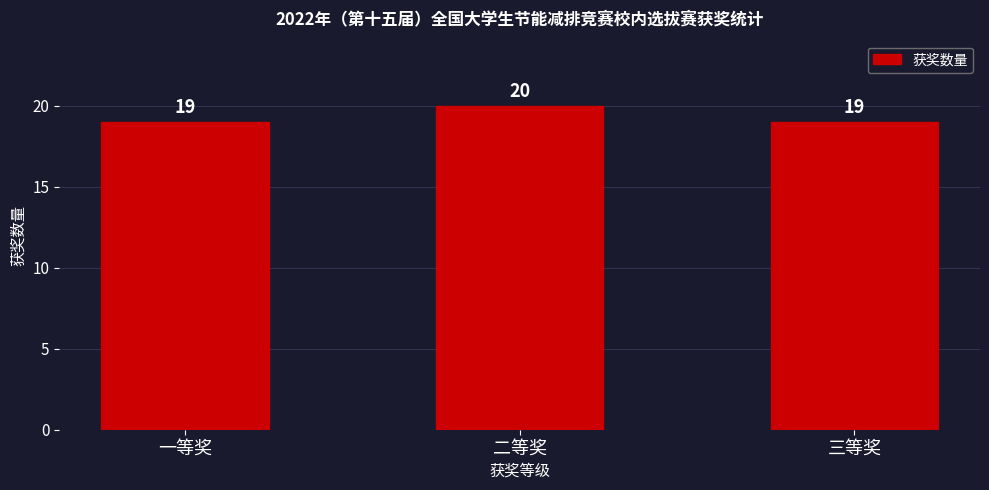

The value at 一等奖 is 7. True or false?

False